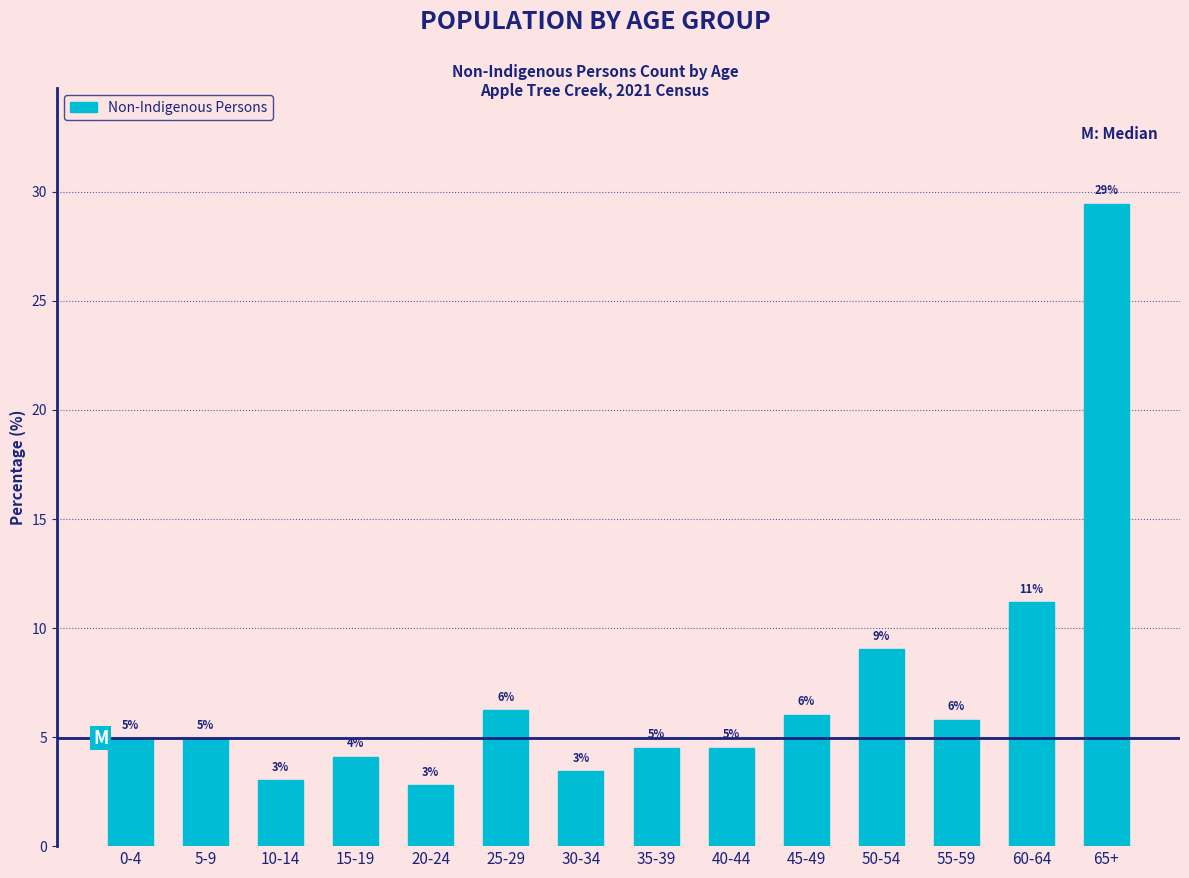

Which category has the highest value across all series?

65+